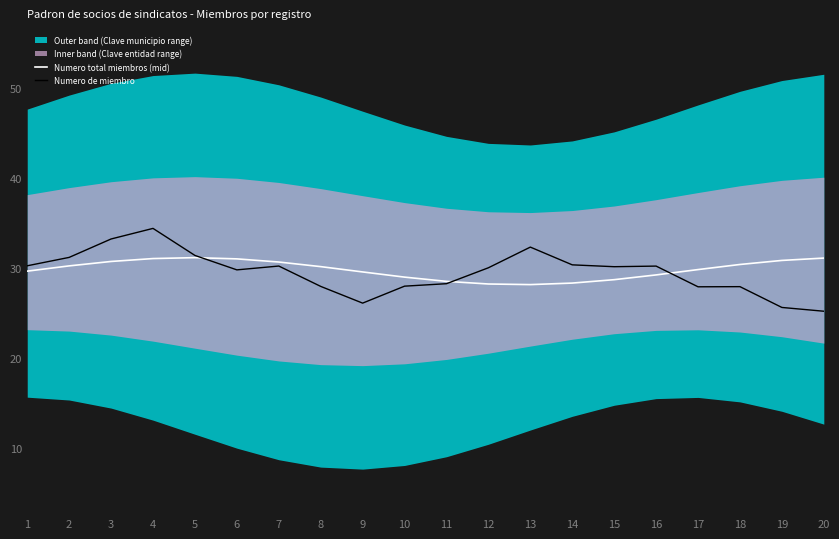

What is the difference between the second highest and minimum values in the Numero total miembros (mid) series?

2.9